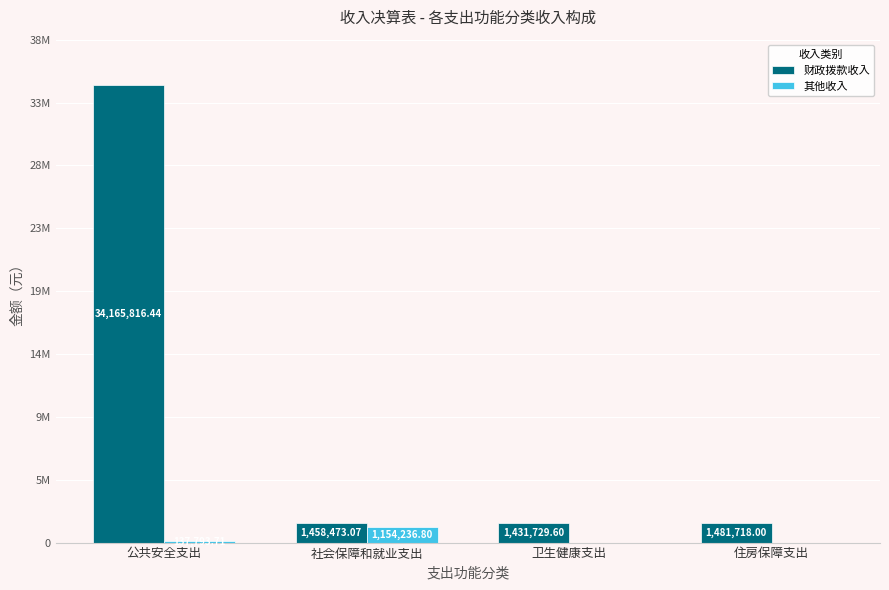

Reading left to right, transcribe all the data shown in this chart.

财政拨款收入: 34165816.4	1458473.1	1431729.6	1481718.0
其他收入: 137793.7	1154236.8	0.0	0.0